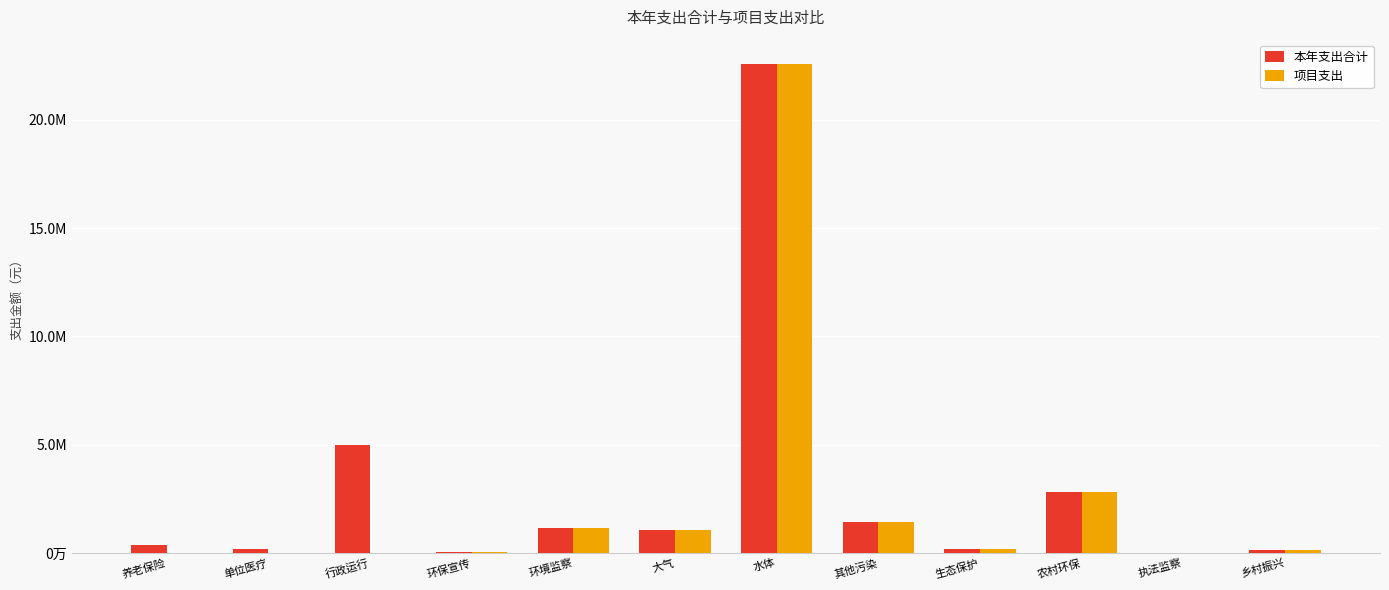

Are the bars grouped side by side (vs. stacked)?

Yes